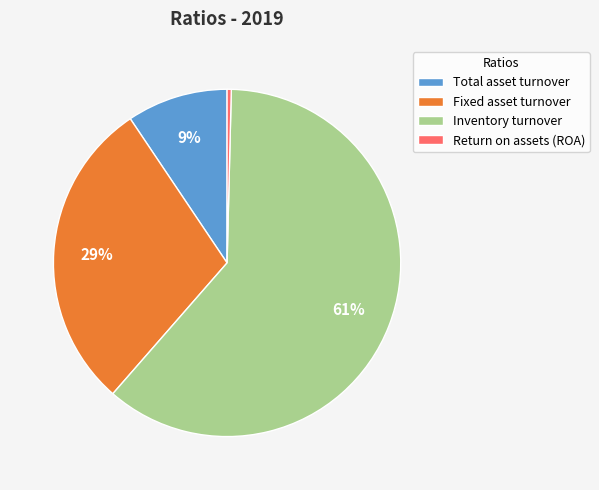

Do Total asset turnover and Fixed asset turnover together represent more than half of the pie?

No